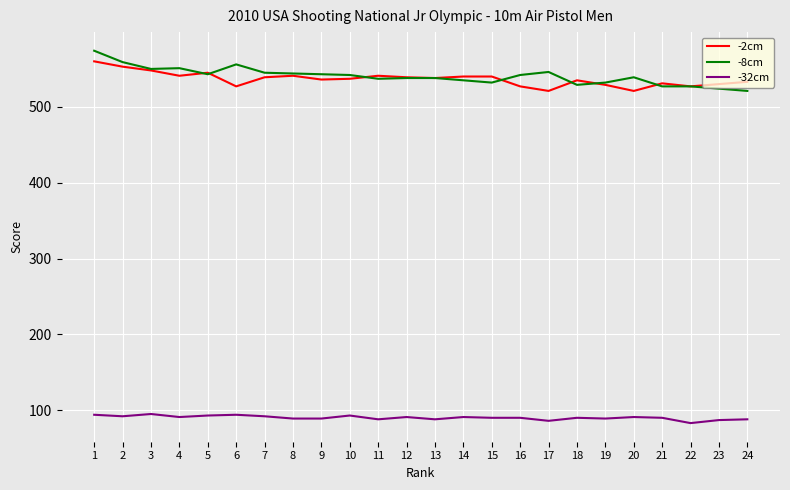

True or false: -8cm and -32cm cross at least once.

False